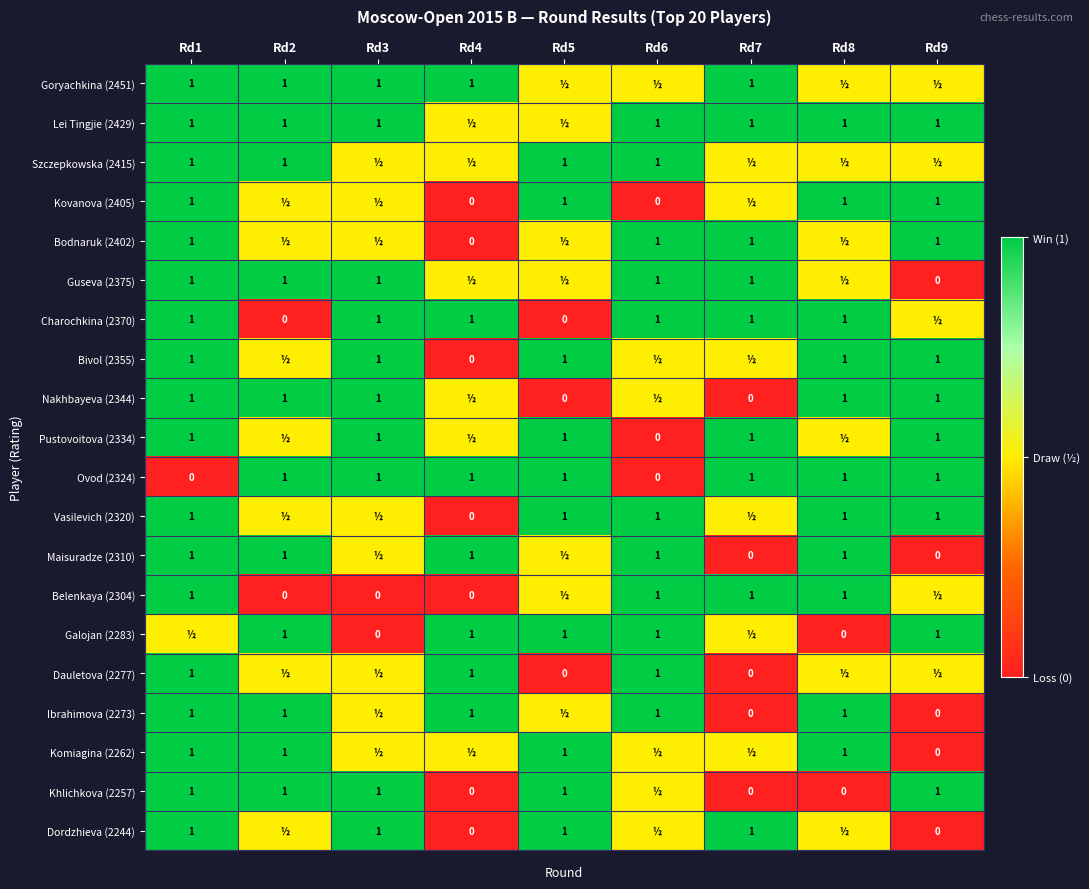

The Maisuradze (2310) series shows 1.0 at Rd8. True or false?

True